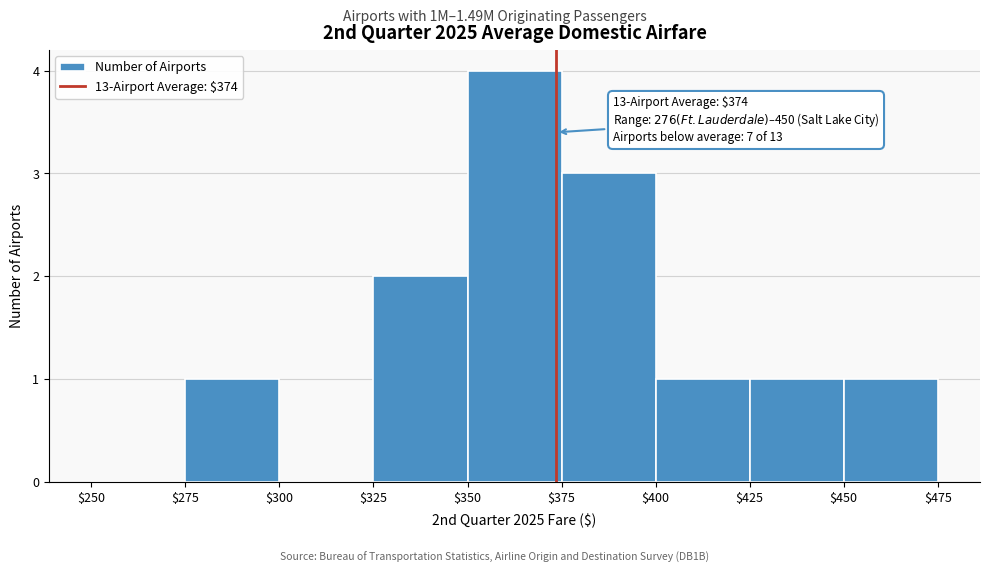

Which range on the x-axis has the tallest bar?

$350 to $375